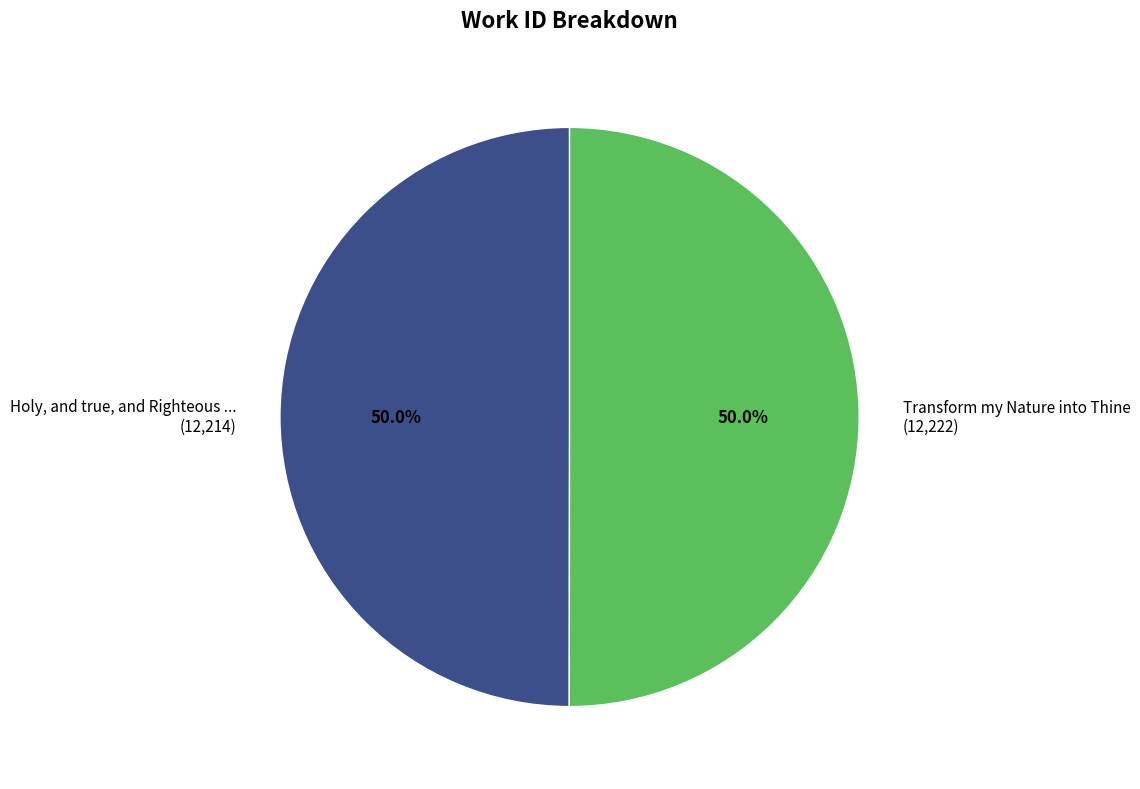

What is the total percentage of Transform my Nature into Thine (12,222) and Holy, and true, and Righteous ... (12,214)?

100.0%